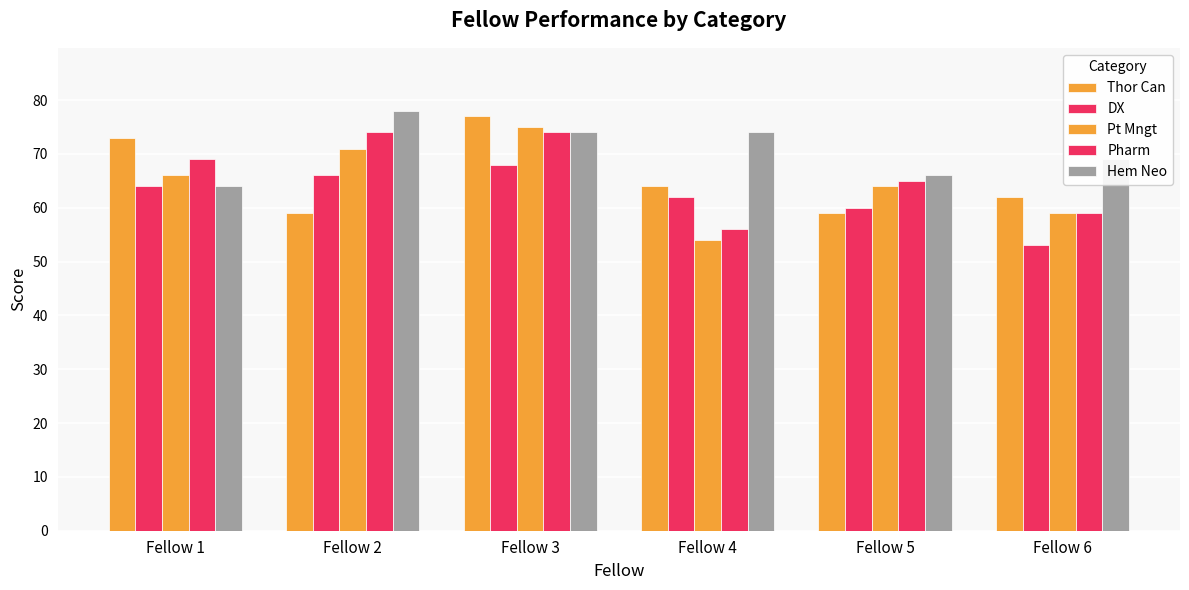

How many values in the Thor Can series are below 64?

3